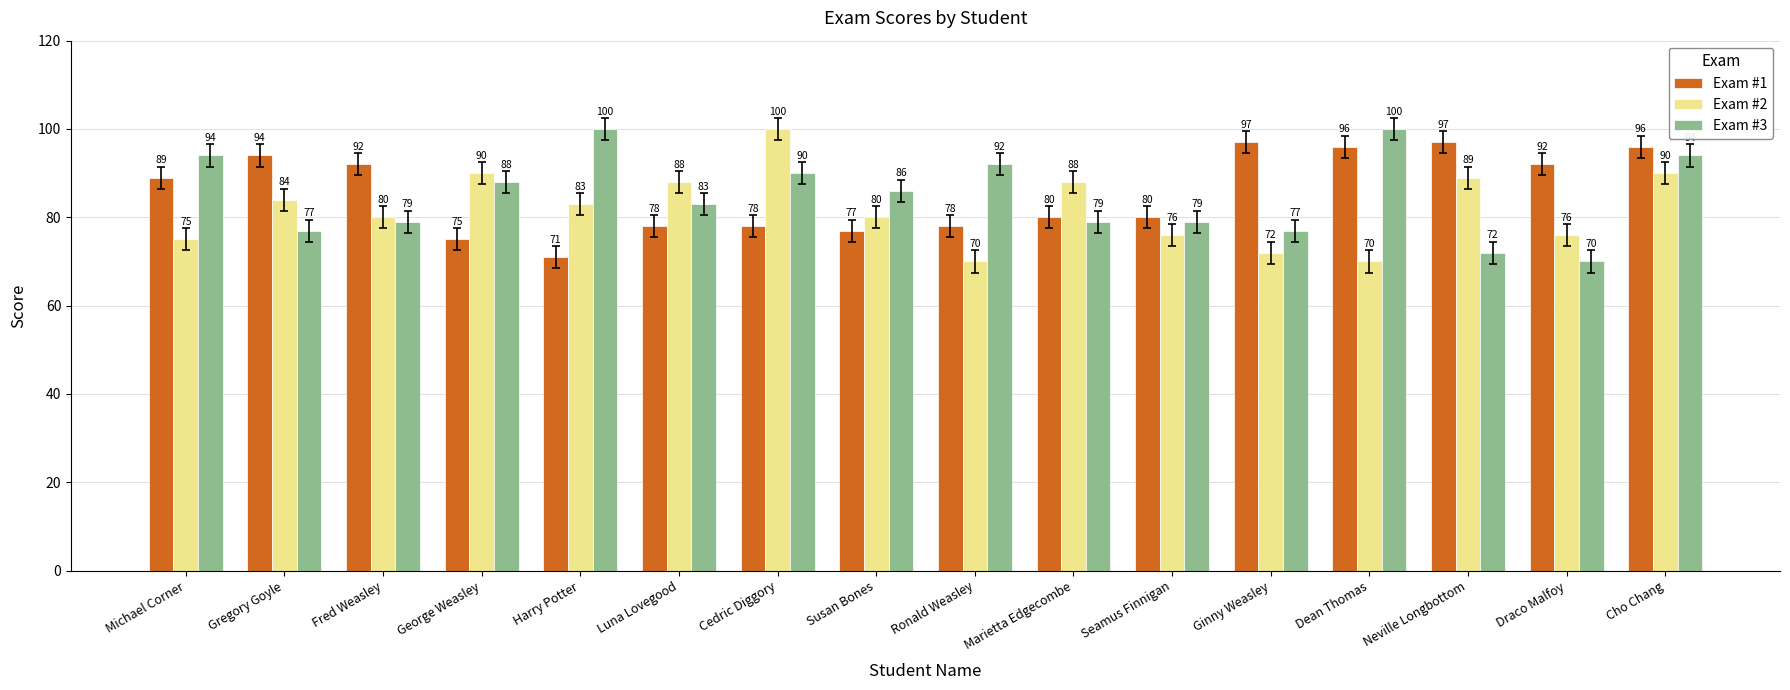

At which label does Exam #3 reach its minimum?

Draco Malfoy